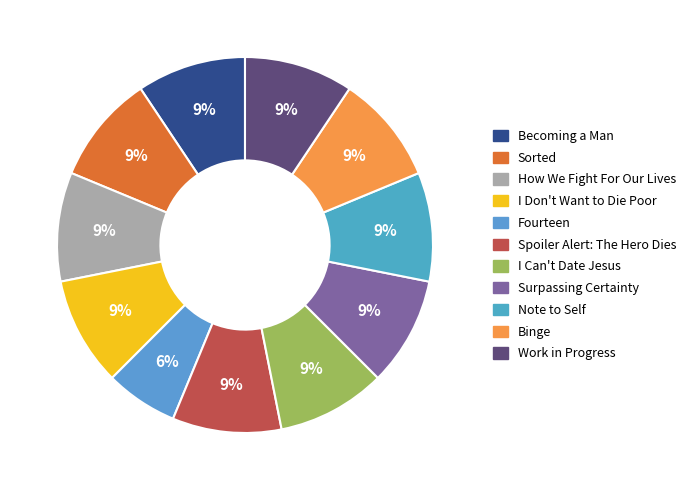

Approximately how many times larger is the value at Becoming a Man compared to Note to Self?

1.0